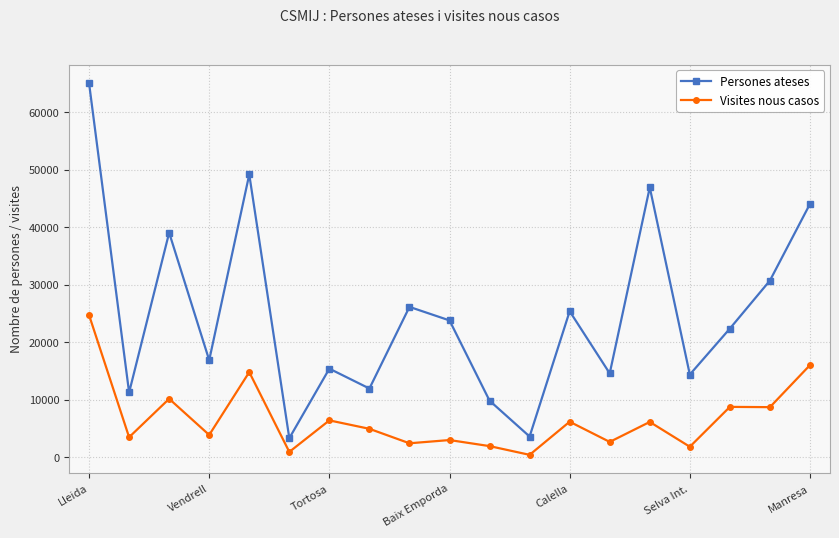

Which series has the largest total across all categories?

Persones ateses